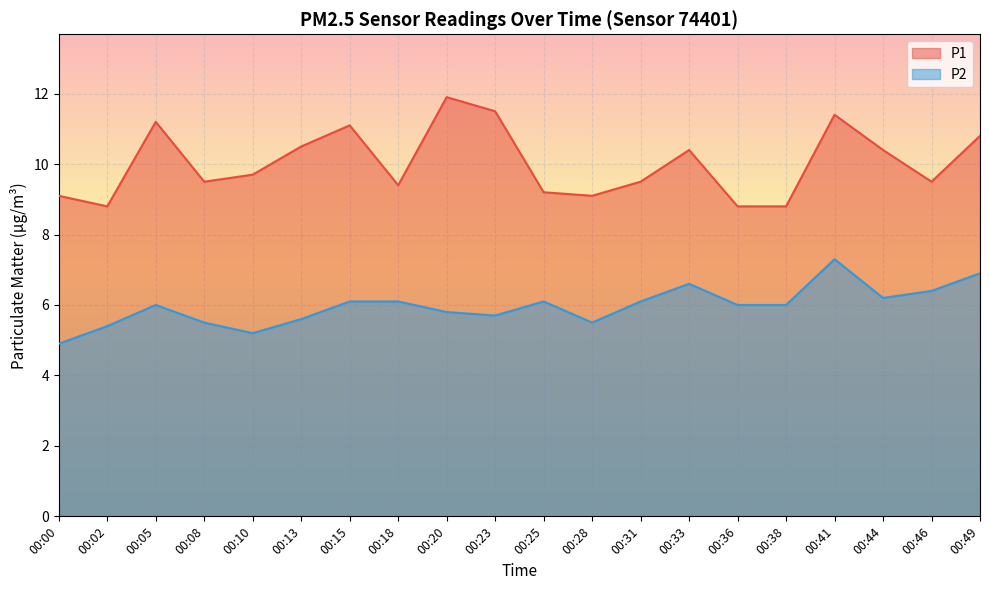

In P1, how many points are lower than both neighbors (excluding endpoints)?

5